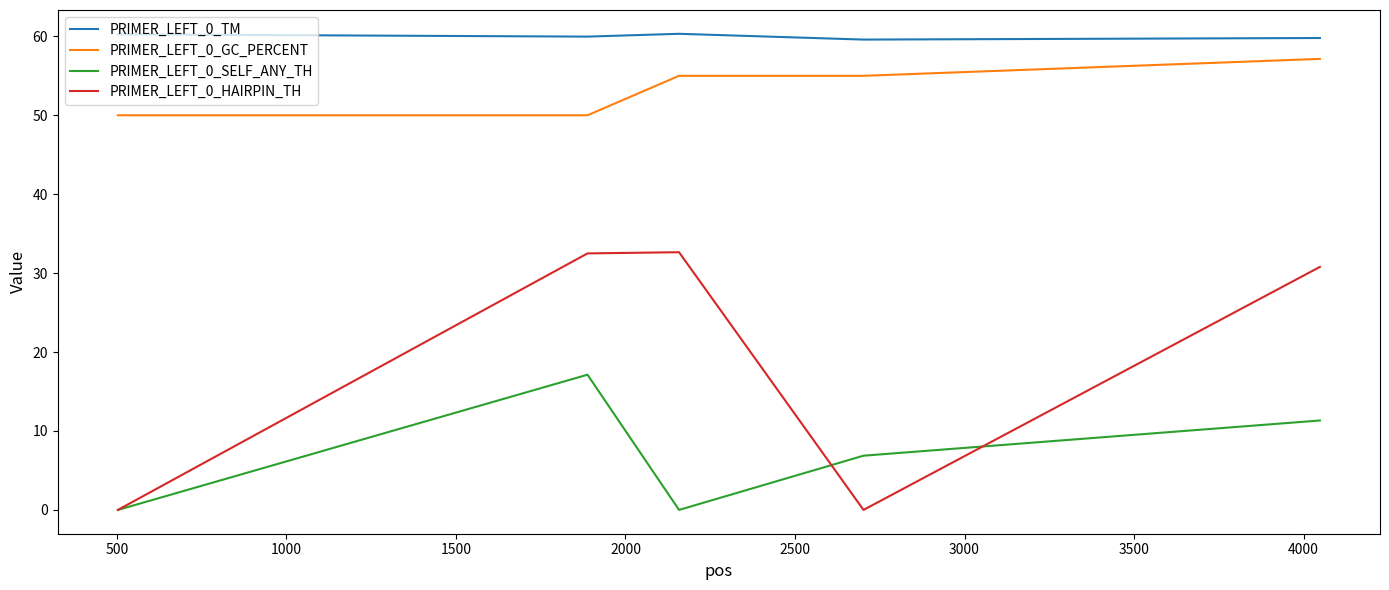

True or false: PRIMER_LEFT_0_HAIRPIN_TH has more than 1 interior local peaks.

False